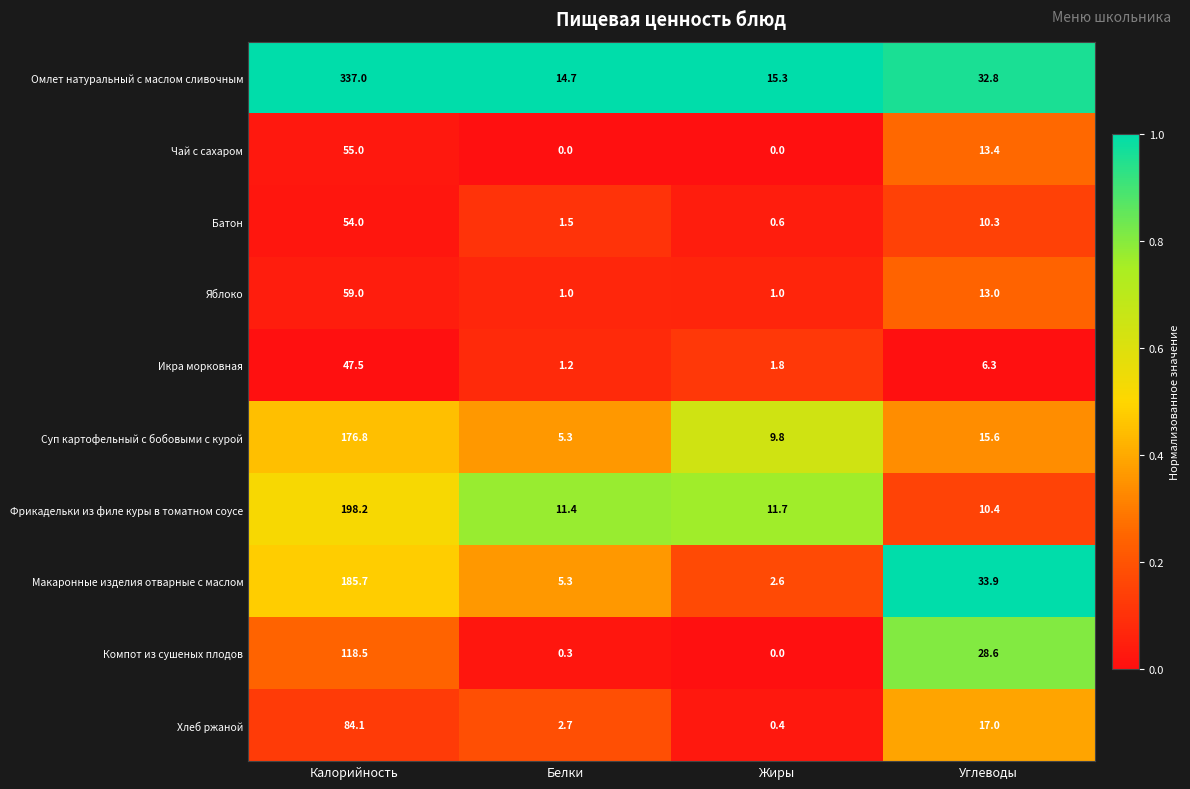

What is the lowest value of the Макаронные изделия отварные с маслом series?

2.6